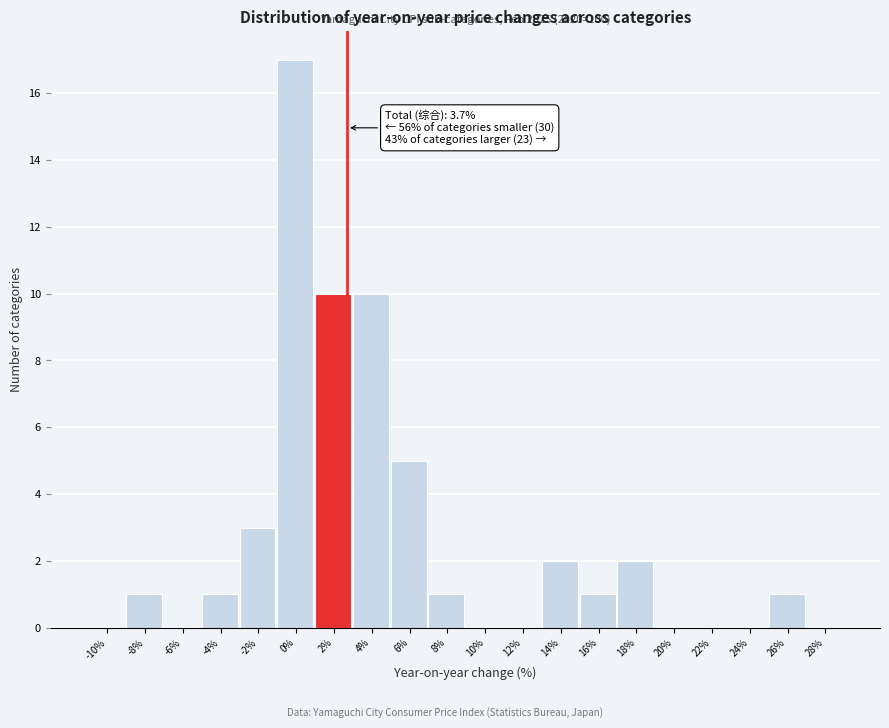

Reading left to right, what are all the values shown in this chart?

-10%=0	-8%=1	-6%=0	-4%=1	-2%=3	0%=17	2%=10	4%=10	6%=5	8%=1	10%=0	12%=0	14%=2	16%=1	18%=2	20%=0	22%=0	24%=0	26%=1	28%=0